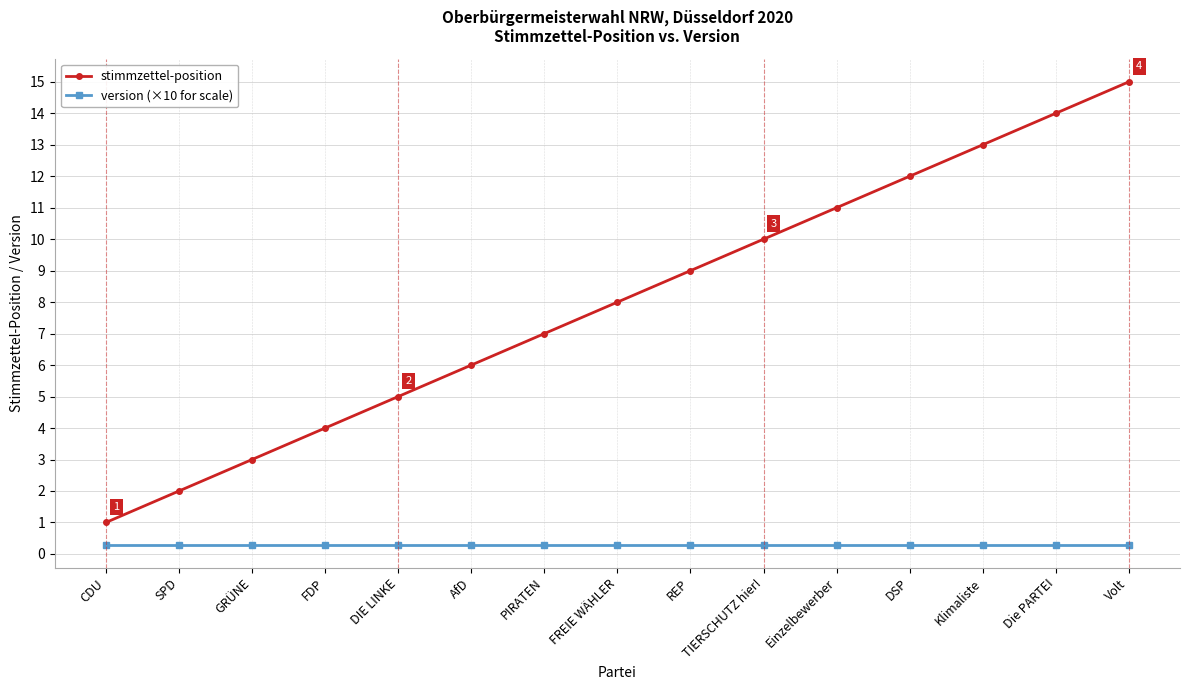

List the series in order of their peak value, highest first.

stimmzettel-position, version (×10 for scale)